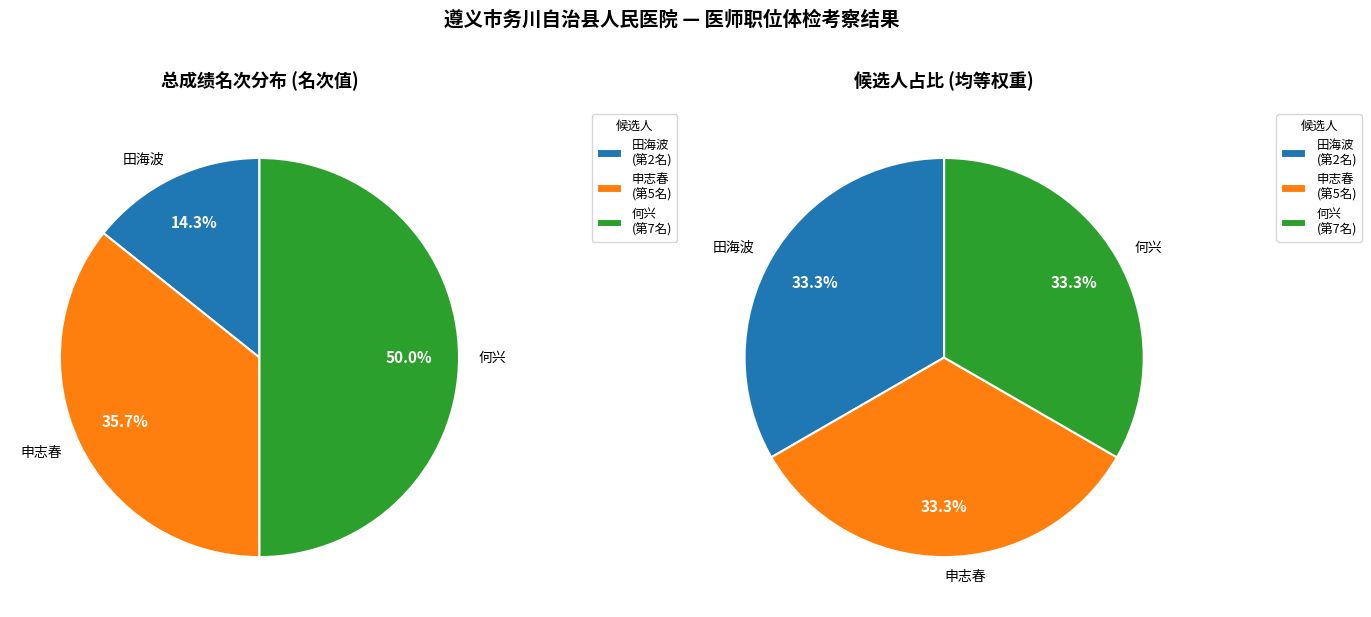

To the nearest percent, what percentage of the pie is 1?

14%